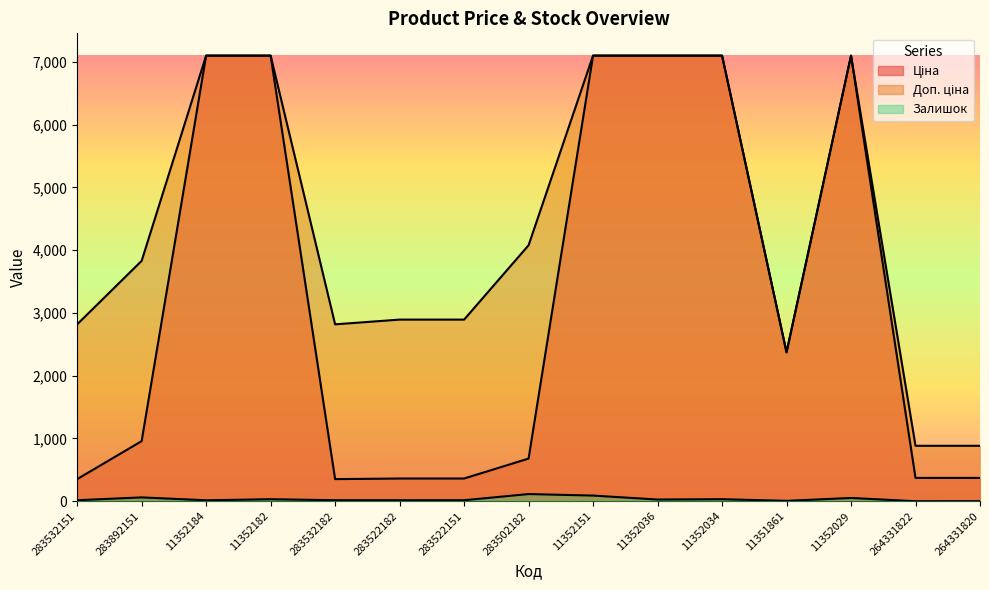

Rank the series by their maximum value, from highest to lowest.

Ціна, Доп. ціна, Залишок